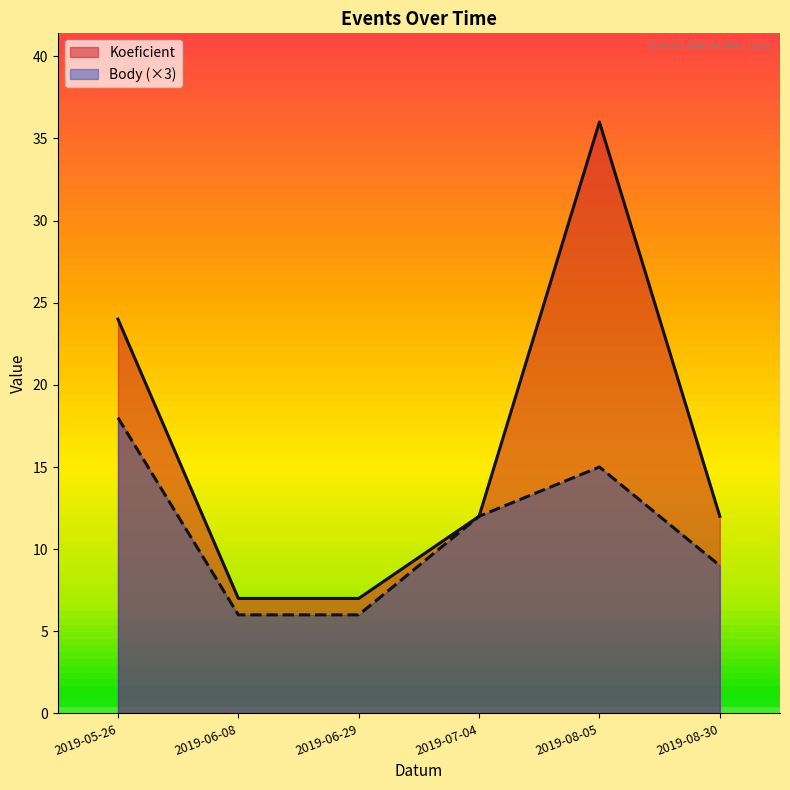

True or false: Koeficient and Body cross at least once.

False